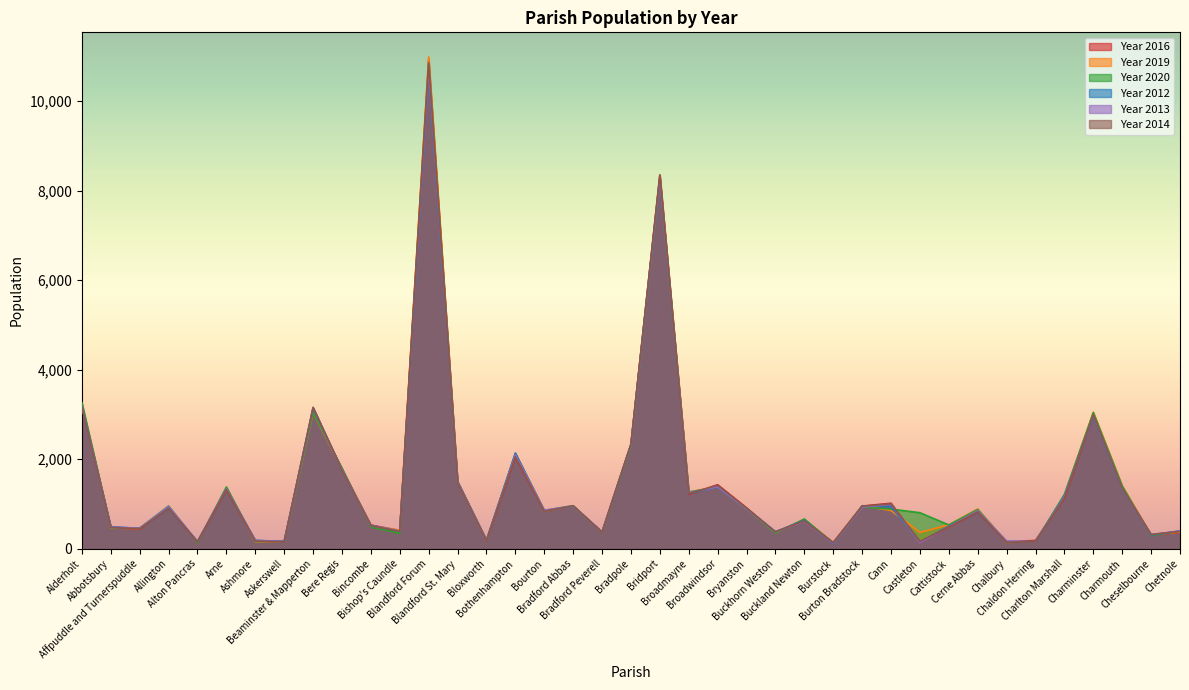

What is the label of the 27th point from the right?

Blandford Forum